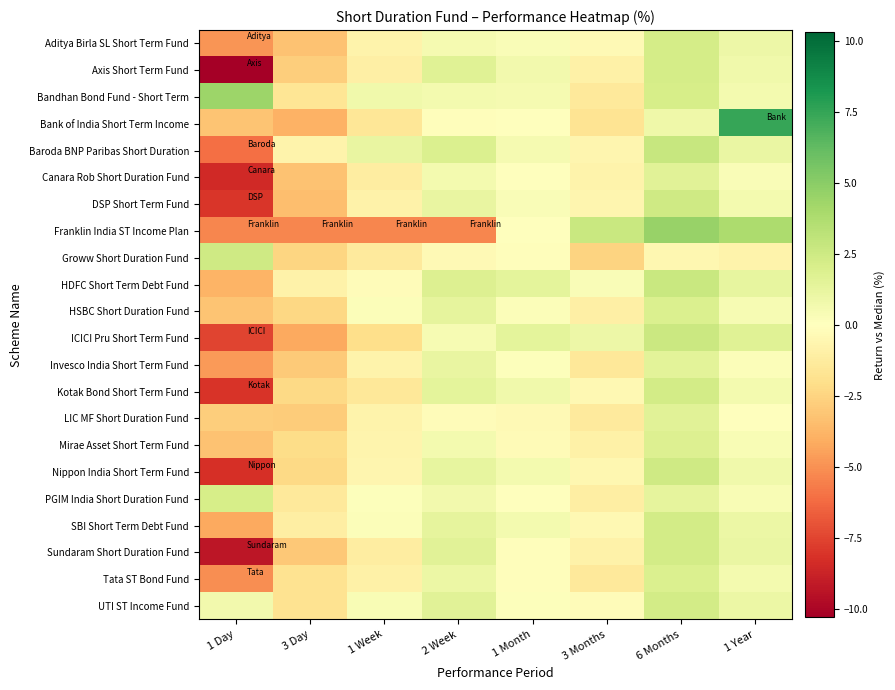

Reading left to right, what are all the values shown in this chart?

Aditya Birla SL Short Term Fund: 1 Day=-4.9	3 Day=-3.2	1 Week=-0.8	2 Week=0.5	1 Month=0.3	3 Months=-0.3	6 Months=2.2	1 Year=0.9
Axis Short Term Fund: 1 Day=-10.3	3 Day=-2.7	1 Week=-1.0	2 Week=1.7	1 Month=0.7	3 Months=-0.9	6 Months=2.2	1 Year=0.8
Bandhan Bond Fund - Short Term: 1 Day=4.4	3 Day=-1.7	1 Week=0.8	2 Week=0.6	1 Month=0.5	3 Months=-1.4	6 Months=2.1	1 Year=0.6
Bank of India Short Term Income: 1 Day=-3.2	3 Day=-3.9	1 Week=-1.5	2 Week=-0.1	1 Month=-0.0	3 Months=-1.7	6 Months=0.9	1 Year=7.5
Baroda BNP Paribas Short Duration: 1 Day=-6.1	3 Day=-0.8	1 Week=1.1	2 Week=1.9	1 Month=0.5	3 Months=-0.6	6 Months=2.8	1 Year=1.1
Canara Rob Short Duration Fund: 1 Day=-8.5	3 Day=-3.3	1 Week=-1.2	2 Week=0.6	1 Month=0.0	3 Months=-0.8	6 Months=1.6	1 Year=0.3
DSP Short Term Fund: 1 Day=-8.0	3 Day=-3.4	1 Week=-0.9	2 Week=1.2	1 Month=0.3	3 Months=-0.6	6 Months=2.5	1 Year=0.6
Franklin India ST Income Plan: 1 Day=-5.4	3 Day=-5.4	1 Week=-5.4	2 Week=-5.4	1 Month=0.0	3 Months=2.7	6 Months=4.5	1 Year=3.8
Groww Short Duration Fund: 1 Day=2.4	3 Day=-2.4	1 Week=-1.3	2 Week=-0.3	1 Month=-0.1	3 Months=-2.5	6 Months=-0.5	1 Year=-0.8
HDFC Short Term Debt Fund: 1 Day=-3.8	3 Day=-0.8	1 Week=-0.2	2 Week=1.8	1 Month=1.4	3 Months=0.3	6 Months=2.7	1 Year=1.2
HSBC Short Duration Fund: 1 Day=-3.2	3 Day=-2.3	1 Week=0.2	2 Week=1.4	1 Month=0.2	3 Months=-1.0	6 Months=1.9	1 Year=0.4
ICICI Pru Short Term Fund: 1 Day=-7.5	3 Day=-4.2	1 Week=-2.0	2 Week=0.5	1 Month=1.4	3 Months=0.9	6 Months=2.6	1 Year=1.6
Invesco India Short Term Fund: 1 Day=-4.7	3 Day=-2.9	1 Week=-0.8	2 Week=1.2	1 Month=0.2	3 Months=-1.5	6 Months=1.5	1 Year=0.2
Kotak Bond Short Term Fund: 1 Day=-8.1	3 Day=-2.3	1 Week=-1.5	2 Week=1.4	1 Month=0.8	3 Months=-0.4	6 Months=2.3	1 Year=0.6
LIC MF Short Duration Fund: 1 Day=-2.8	3 Day=-2.9	1 Week=-0.8	2 Week=-0.2	1 Month=-0.3	3 Months=-1.3	6 Months=1.5	1 Year=-0.0
Mirae Asset Short Term Fund: 1 Day=-3.3	3 Day=-2.1	1 Week=-0.7	2 Week=0.6	1 Month=-0.3	3 Months=-0.9	6 Months=1.8	1 Year=0.4
Nippon India Short Term Fund: 1 Day=-8.3	3 Day=-2.3	1 Week=-0.6	2 Week=1.2	1 Month=0.6	3 Months=-0.5	6 Months=2.4	1 Year=0.7
PGIM India Short Duration Fund: 1 Day=2.2	3 Day=-1.4	1 Week=0.1	2 Week=0.7	1 Month=0.0	3 Months=-1.1	6 Months=1.3	1 Year=0.3
SBI Short Term Debt Fund: 1 Day=-4.2	3 Day=-1.1	1 Week=0.2	2 Week=1.3	1 Month=0.6	3 Months=-0.4	6 Months=2.3	1 Year=1.0
Sundaram Short Duration Fund: 1 Day=-9.3	3 Day=-3.0	1 Week=-1.2	2 Week=1.6	1 Month=-0.1	3 Months=-0.8	6 Months=2.3	1 Year=1.1
Tata ST Bond Fund: 1 Day=-5.1	3 Day=-1.8	1 Week=-0.9	2 Week=1.0	1 Month=-0.1	3 Months=-1.4	6 Months=1.9	1 Year=0.6
UTI ST Income Fund: 1 Day=0.7	3 Day=-1.8	1 Week=0.3	2 Week=1.6	1 Month=0.1	3 Months=-0.2	6 Months=2.3	1 Year=1.0